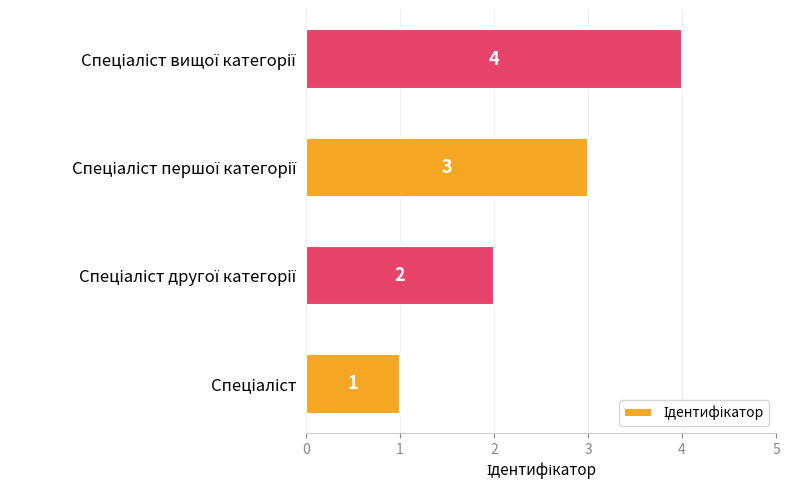

What is the difference between the maximum and minimum values?

3